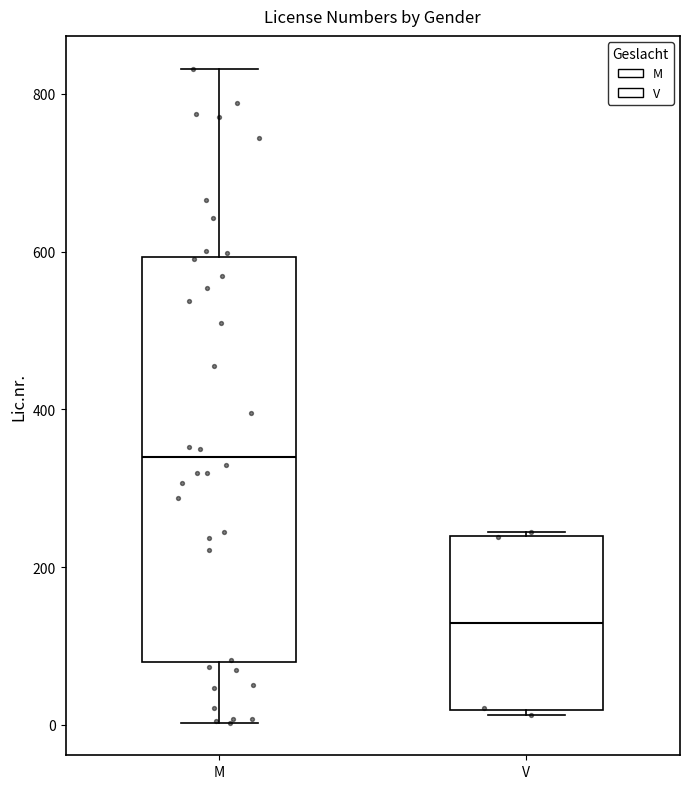

Reading left to right, transcribe this box plot: for each box, give where its median line is, the range the box spans, and where its two whiskers end, as read against the y-axis. The values are not printed on the chart, so give them approximately, as read against the axis.

M: median 340, box 80 to 600, whiskers 0 to 840
V: median 120, box 20 to 240, whiskers 20 (just below the box's lower edge) to 240